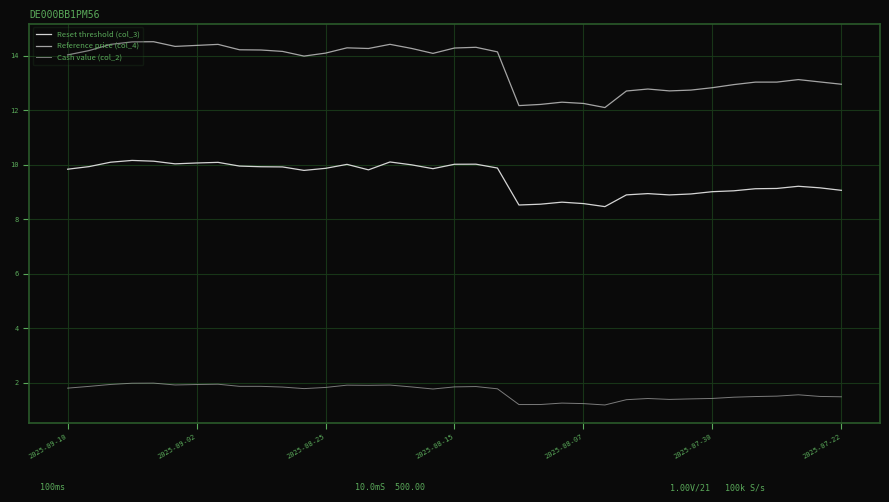

Which series has the widest spread of values?

Reference price (col_4)